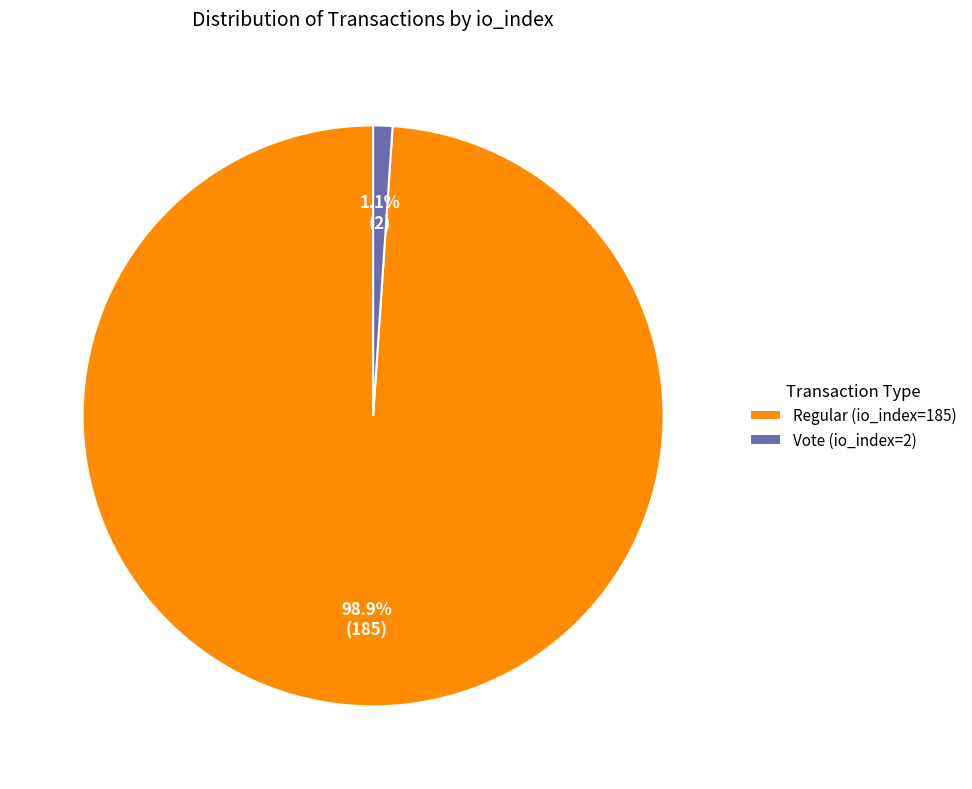

To the nearest percent, what is the combined percentage of Regular (io_index=185) and Vote (io_index=2)?

100%